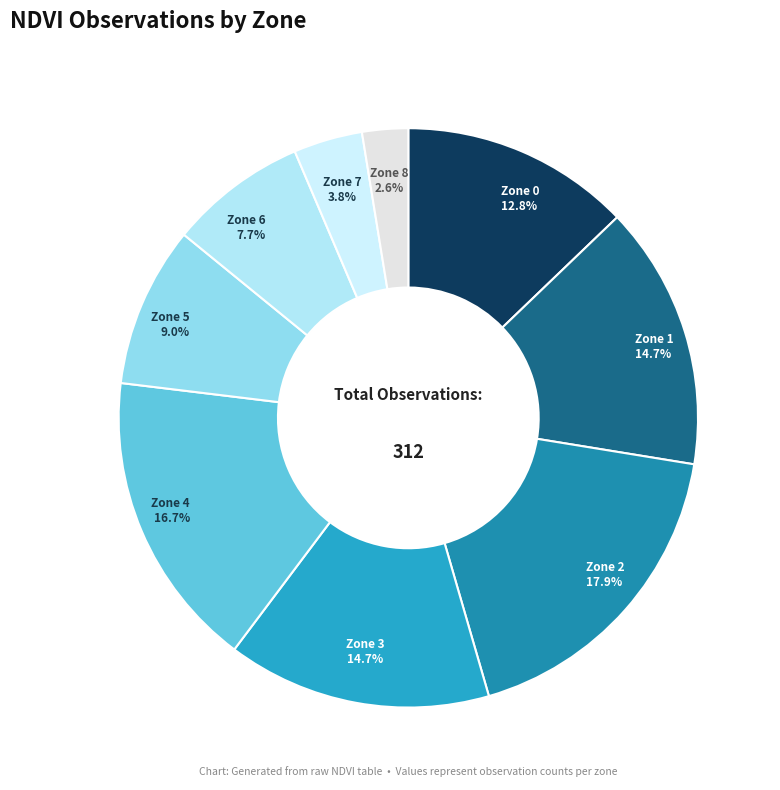

How many segments does this pie chart have?

9